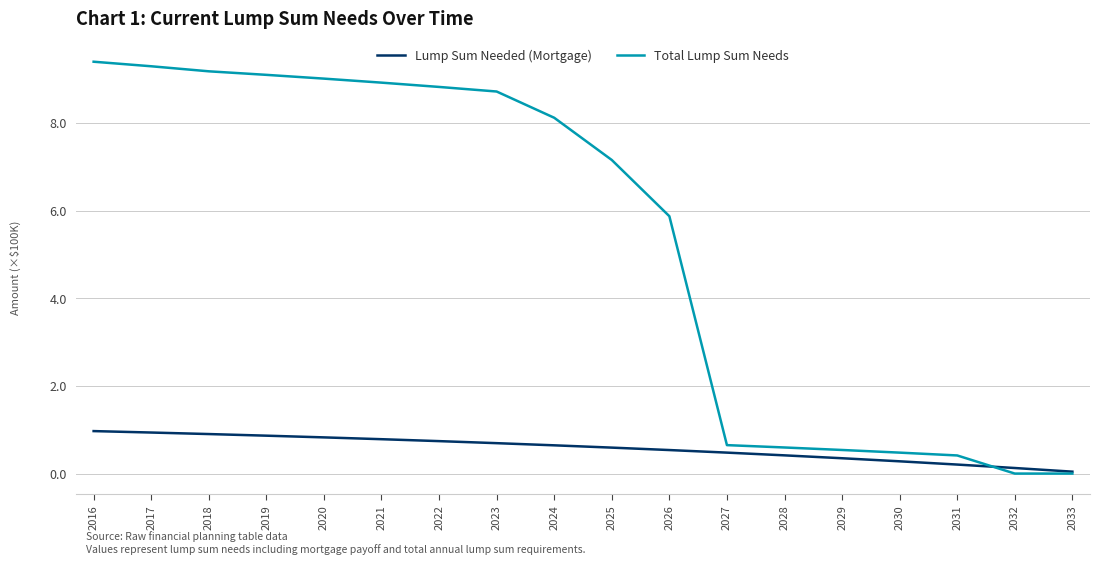

What is the sum of the Total Lump Sum Needs values at 2033 and 2020?

9.0